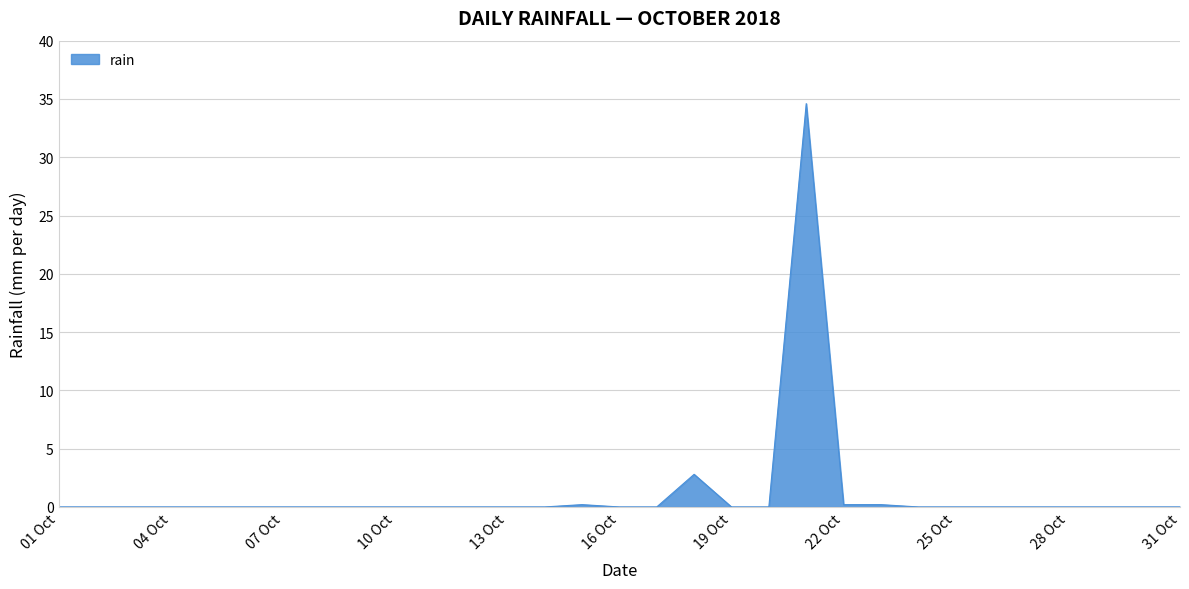

What is the difference between the maximum and minimum values?

34.6